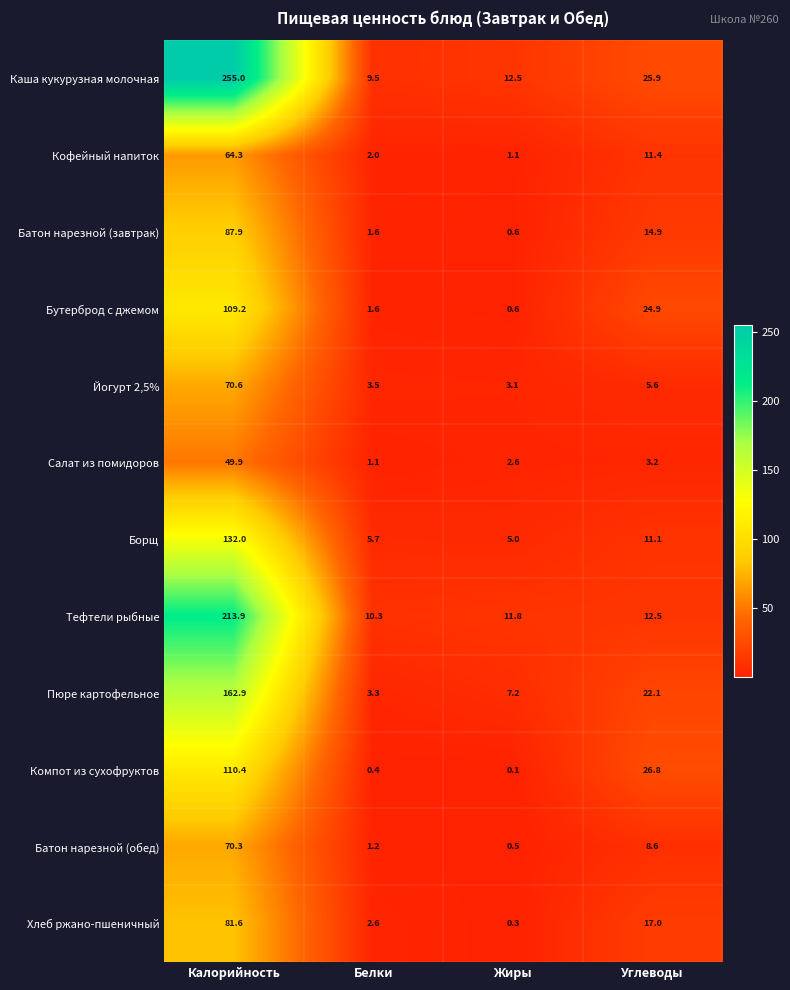

The value of Салат из помидоров at Жиры is 3.6. True or false?

False